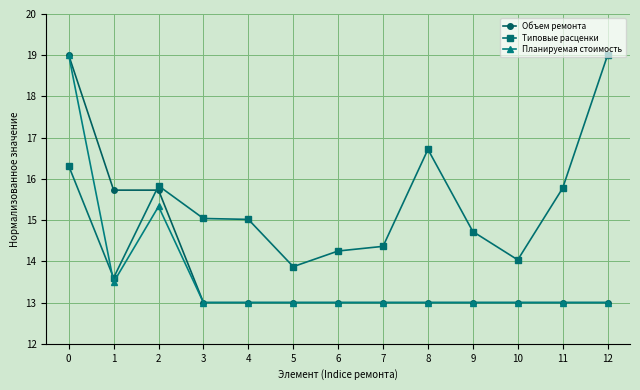

True or false: Объем ремонта has a value of 13.0 at 12.

True